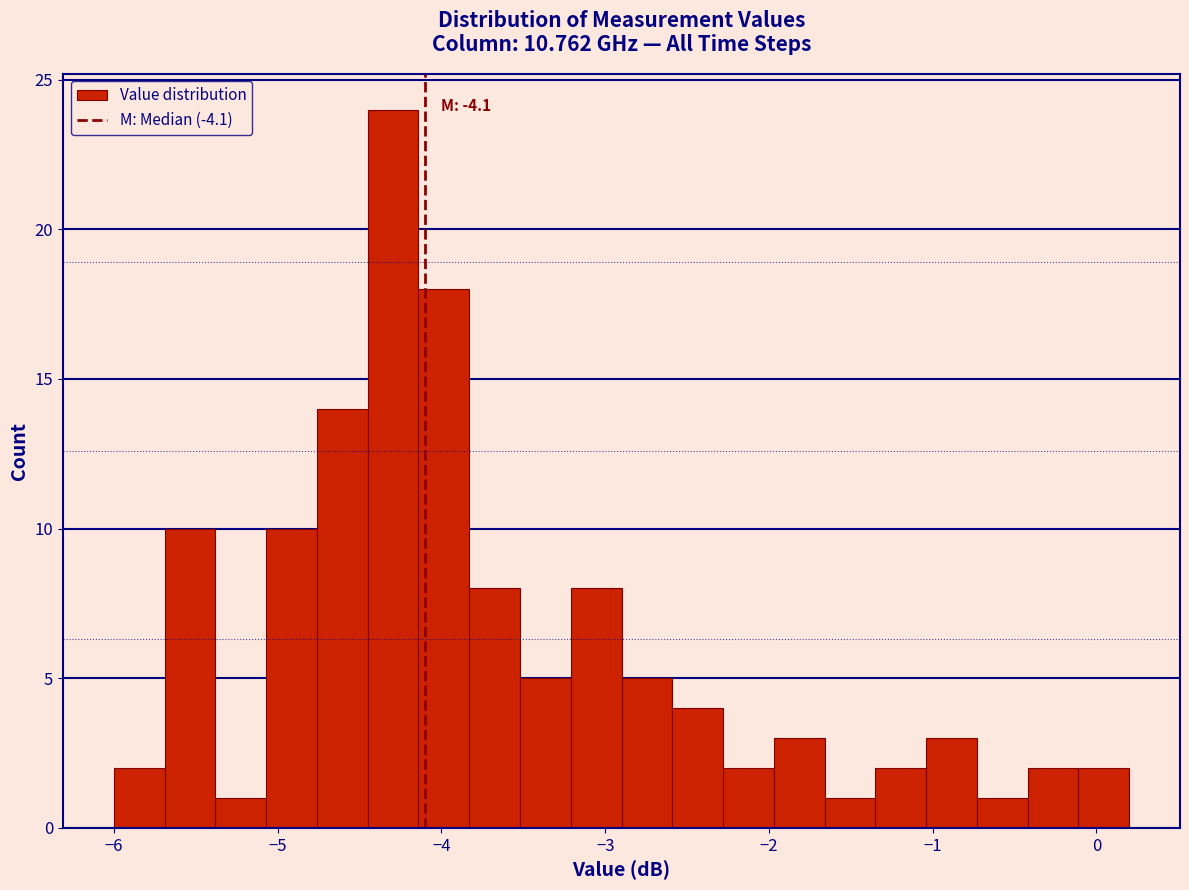

Read against the x-axis, roughly where is the centre of the tallest bar?

-4.3